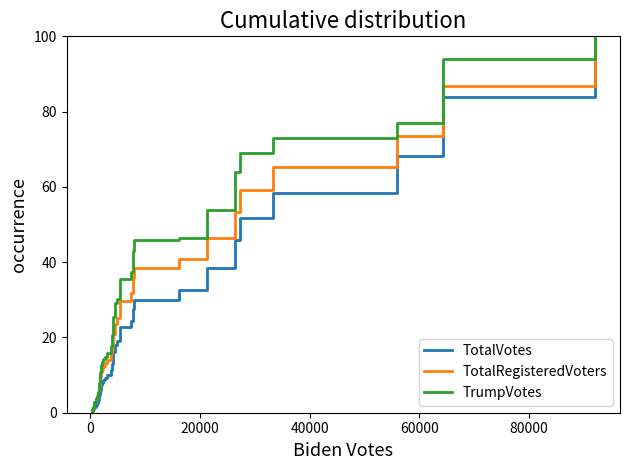

What are all the series names shown in the legend?

TotalVotes, TotalRegisteredVoters, TrumpVotes